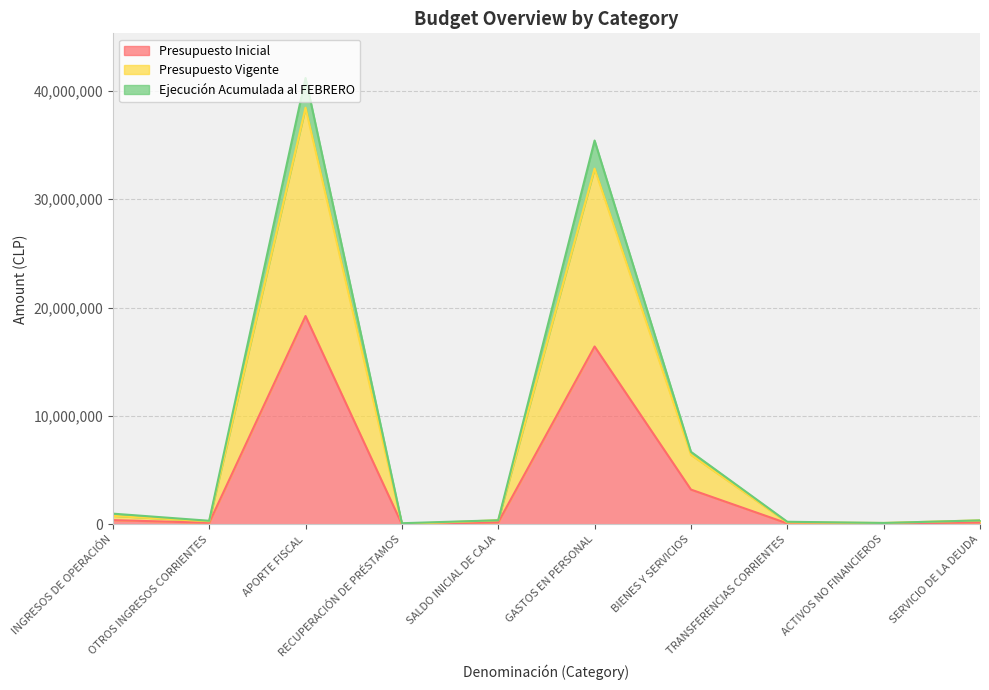

Between APORTE FISCAL and SALDO INICIAL DE CAJA, which series saw the biggest shift?

Ejecución Acumulada al FEBRERO